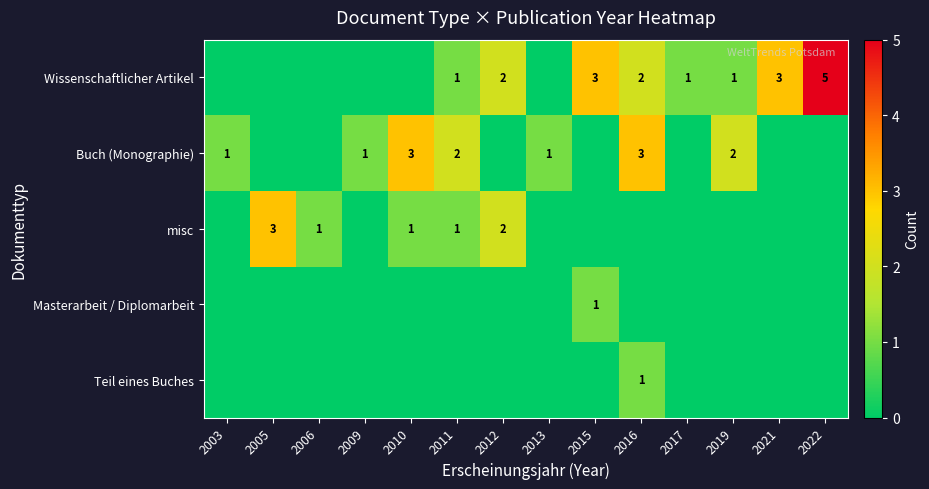

True or false: Buch (Monographie) has a value of 4 at 2019.

False